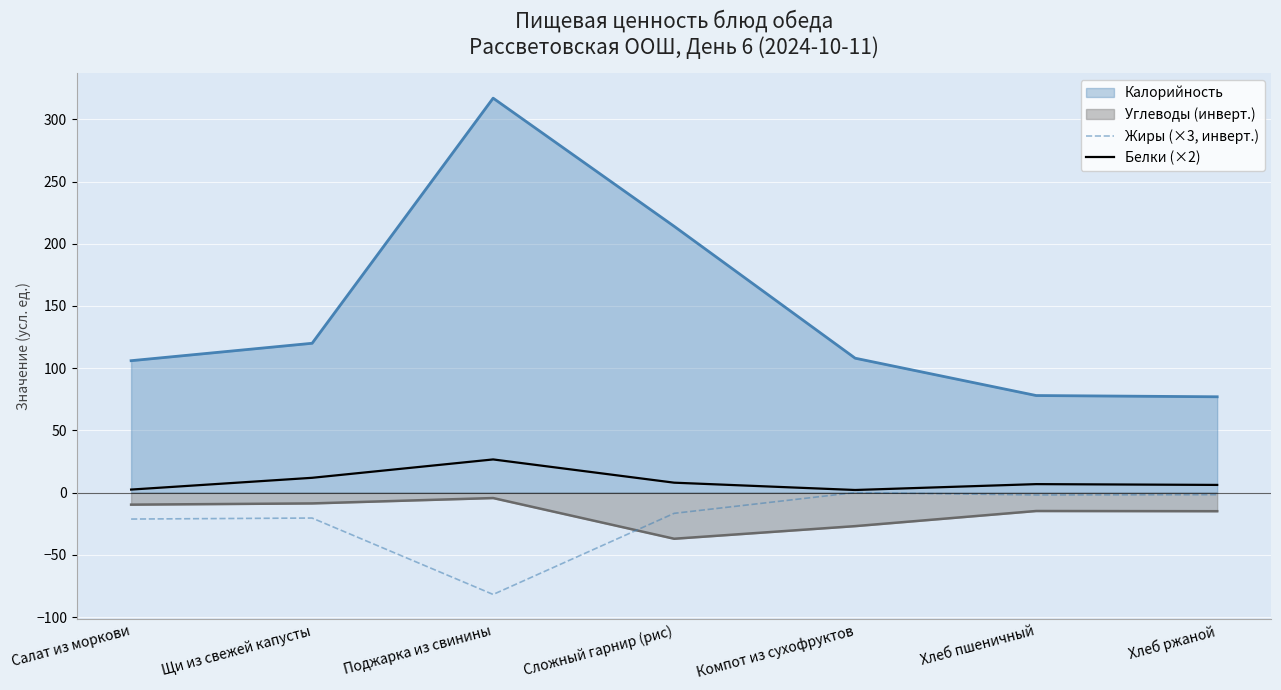

What position from the right is Компот из сухофруктов?

3